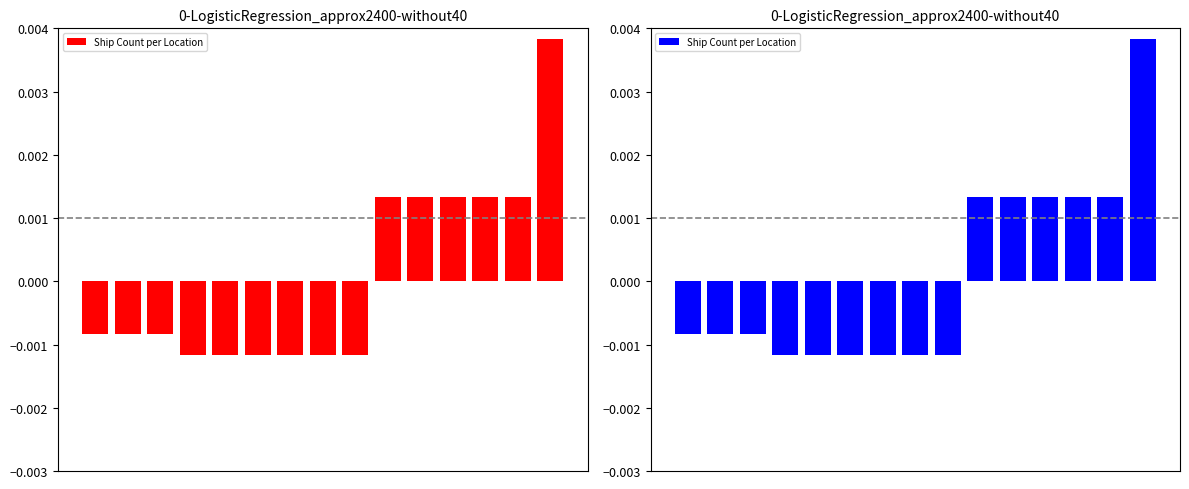

How many negative values are there?

9